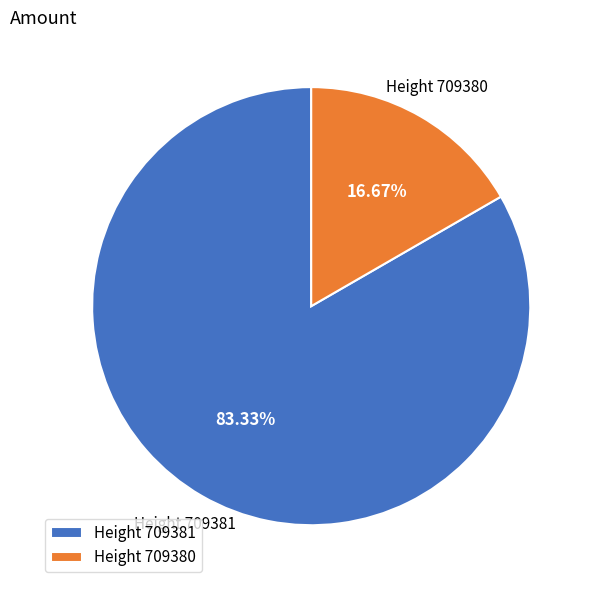

To the nearest percent, what is the average slice percentage?

50%